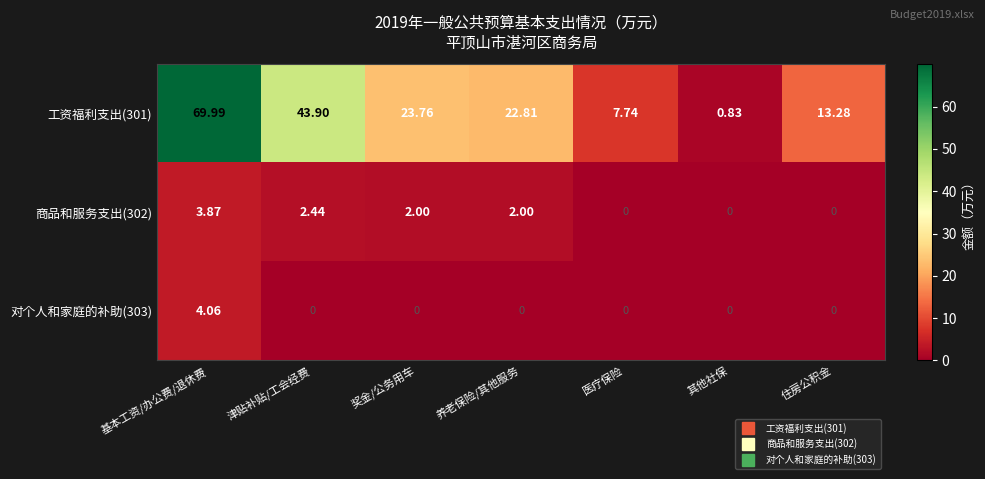

Where is 工资福利支出(301) nearest to the value 35?

津贴补贴/工会经费